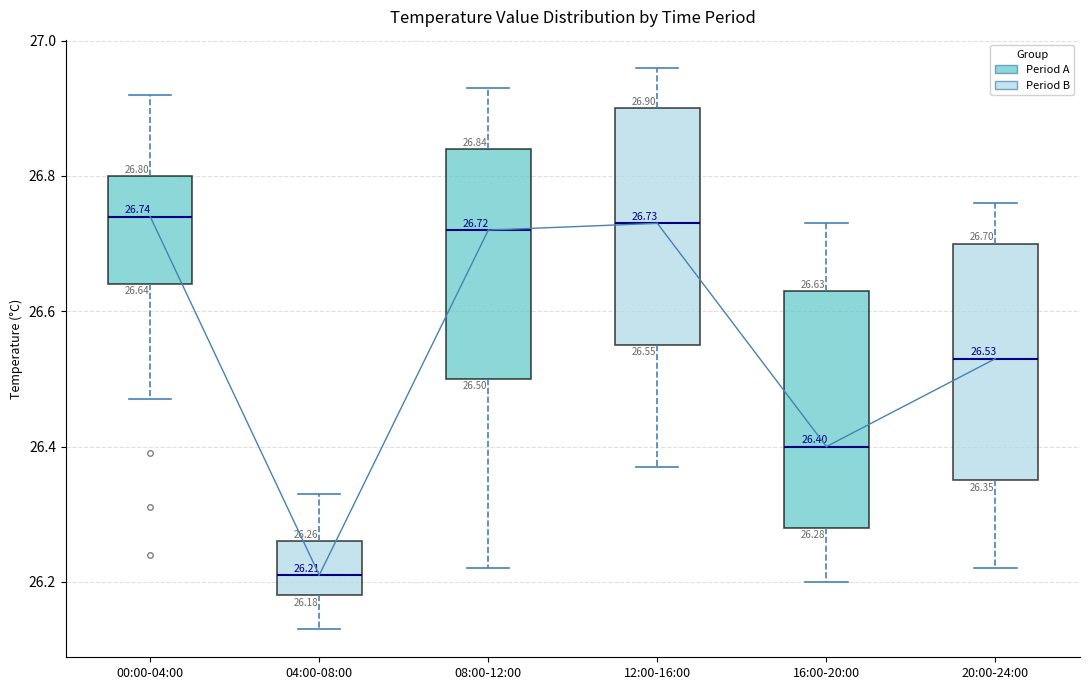

Which box has the lowest median line?

04:00-08:00